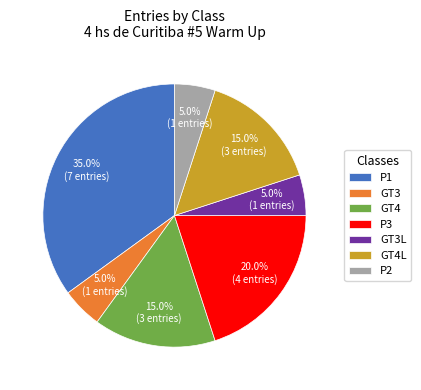

To the nearest percent, what portion does GT3 represent?

5%